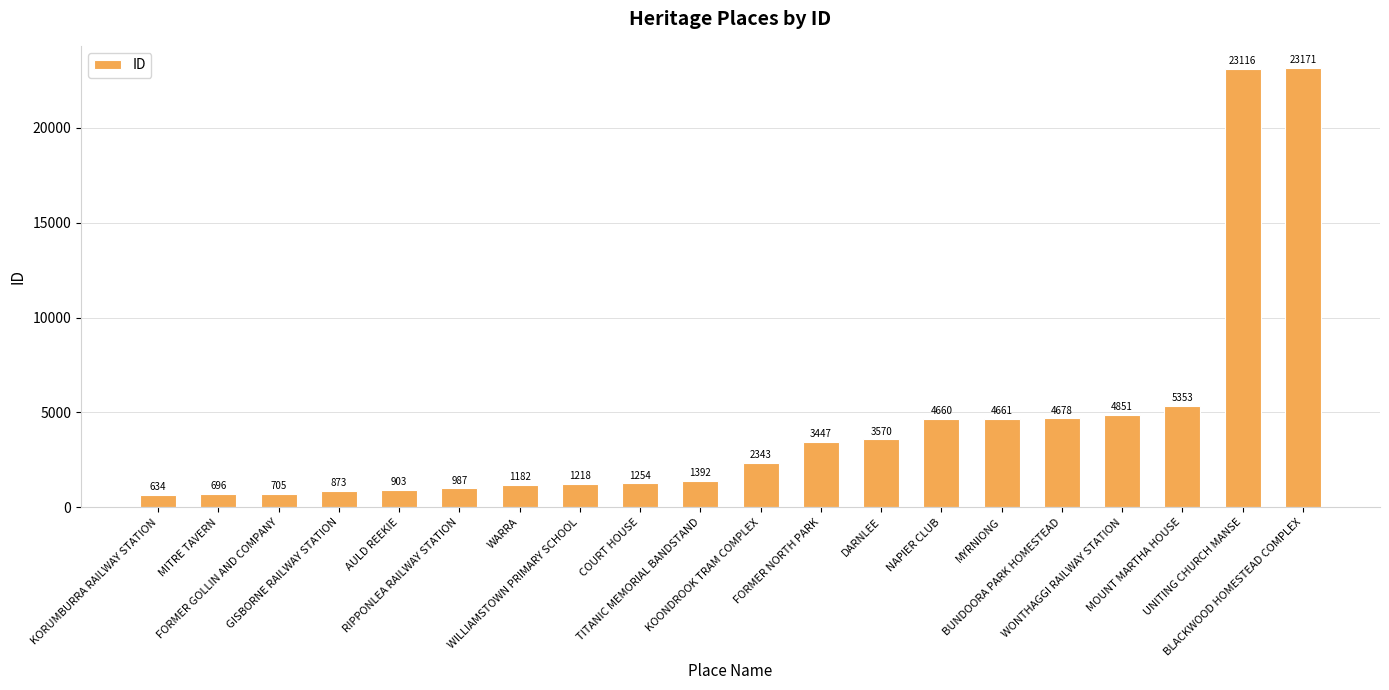

Reading left to right, transcribe all the data shown in this chart.

634	696	705	873	903	987	1182	1218	1254	1392	2343	3447	3570	4660	4661	4678	4851	5353	23116	23171